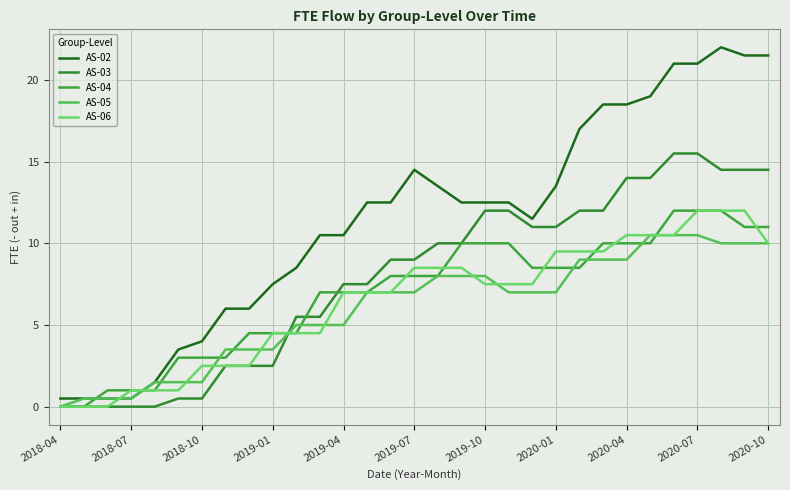

How many lines are shown in the chart?

5